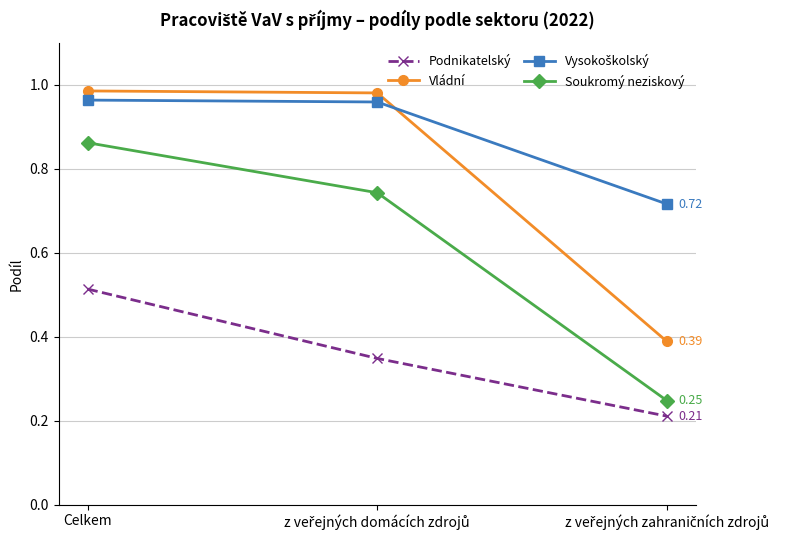

What is the total value across all series at Celkem?

3.3